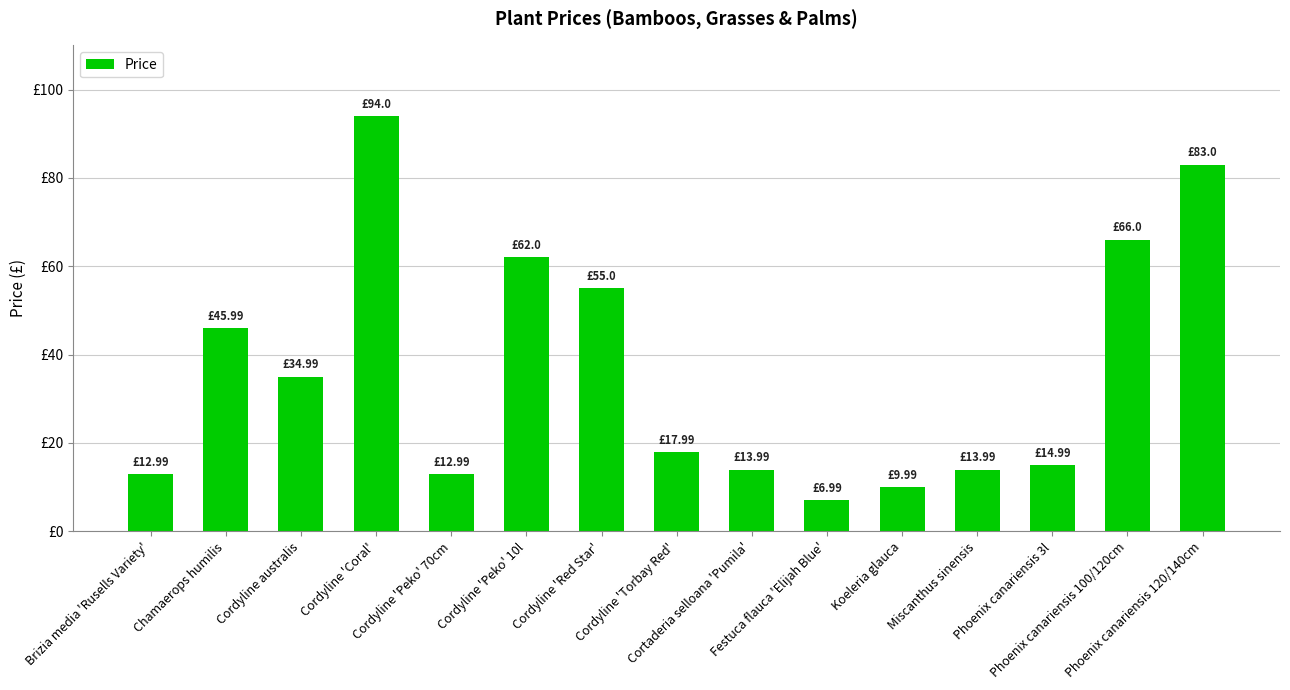

What is the change in value from Cordyline 'Red Star' to Phoenix canariensis 3l?

-40.0